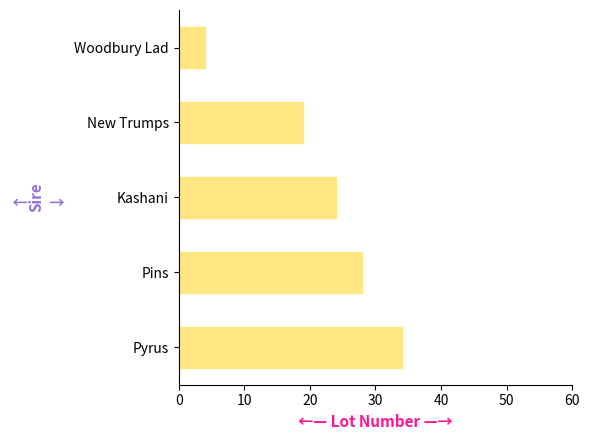

What value does the data have at New Trumps, to the nearest 5?

20